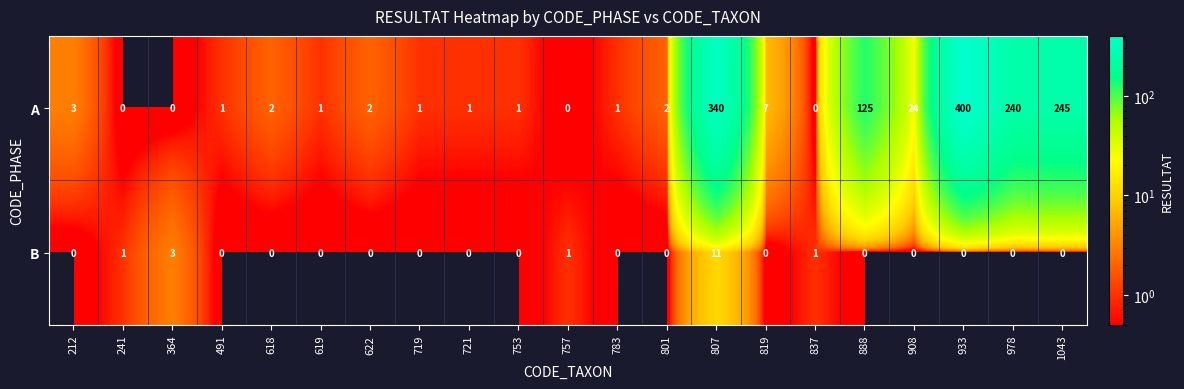

How many data points does each series have?

21